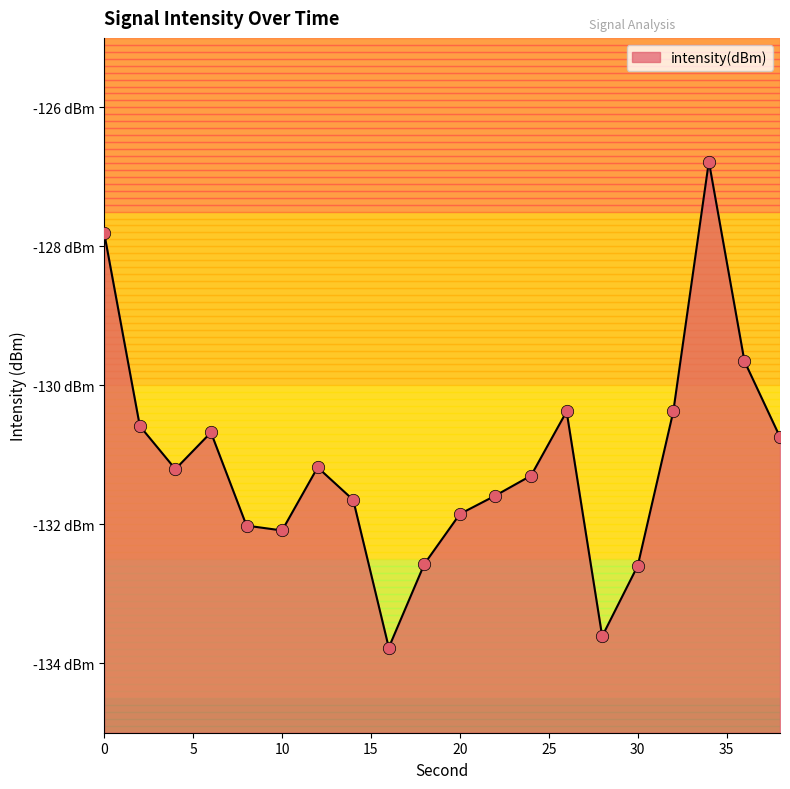

What is the change in value from 8 to 10?

-0.1